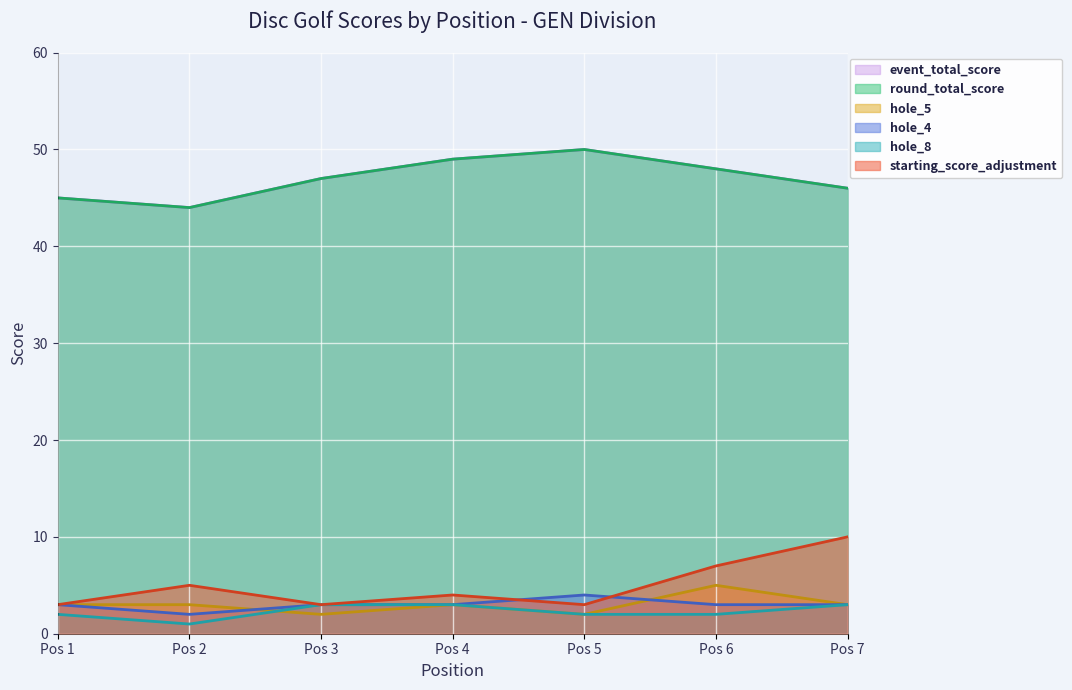

What are all the series names shown in the legend?

event_total_score, round_total_score, starting_score_adjustment, hole_4, hole_5, hole_8